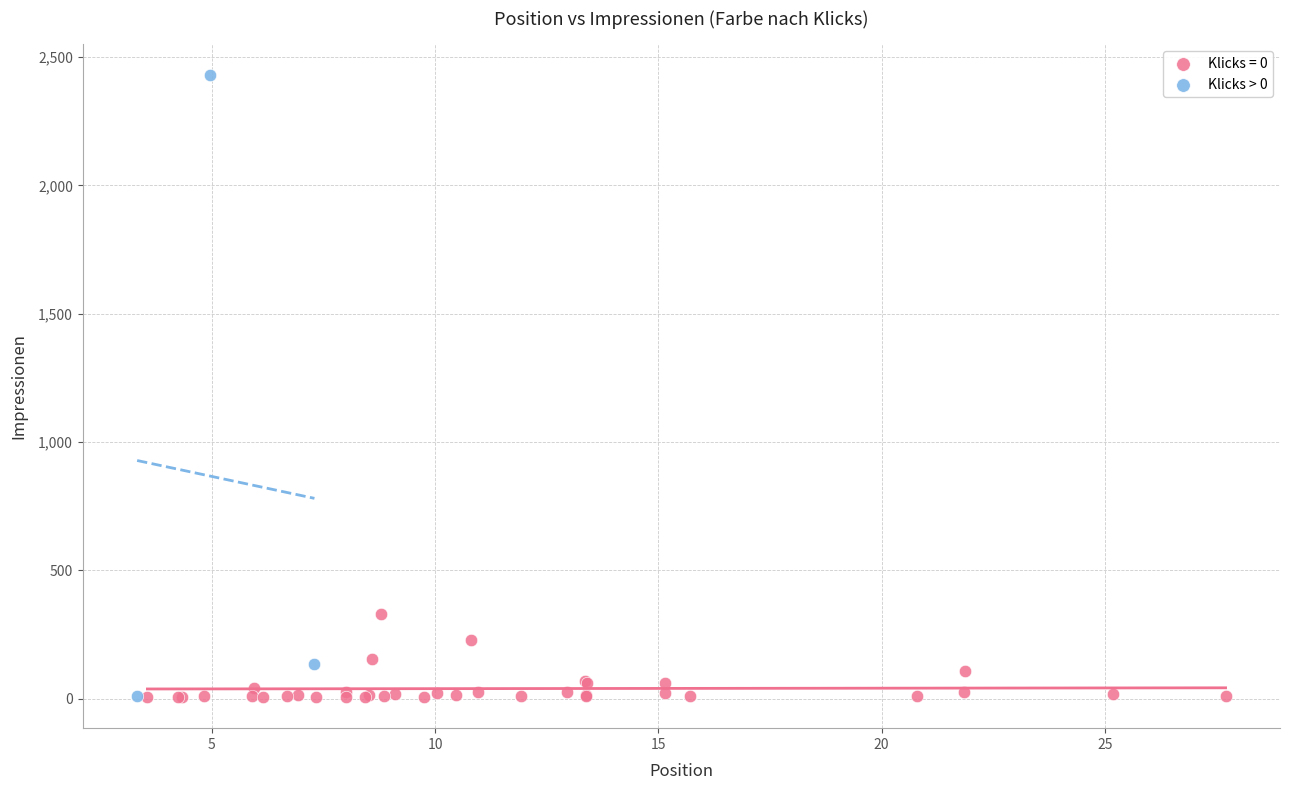

Which series reaches the maximum Y coordinate?

Klicks > 0